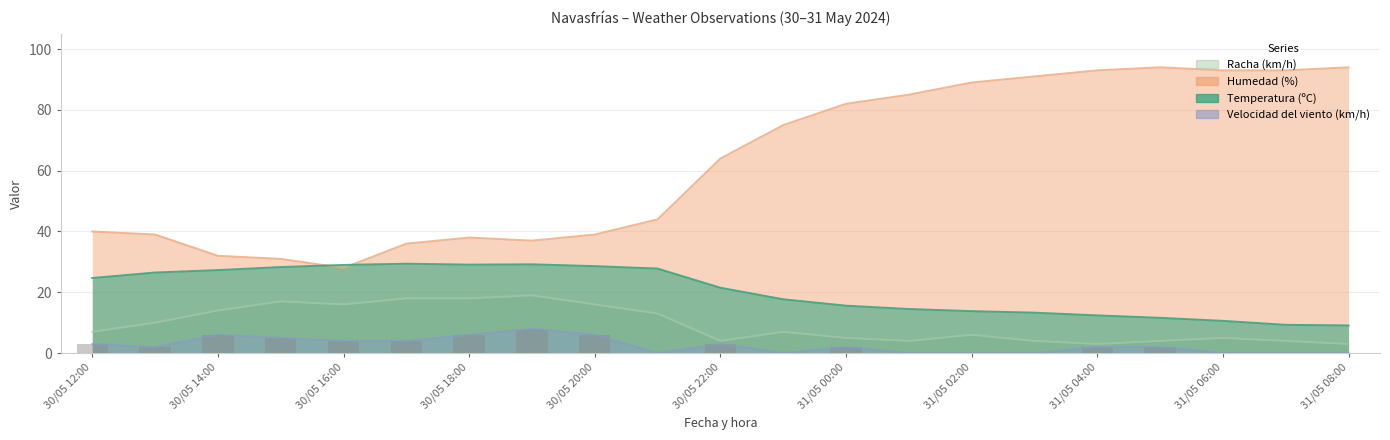

At which category is the sum across all series the highest?

31/05 05:00